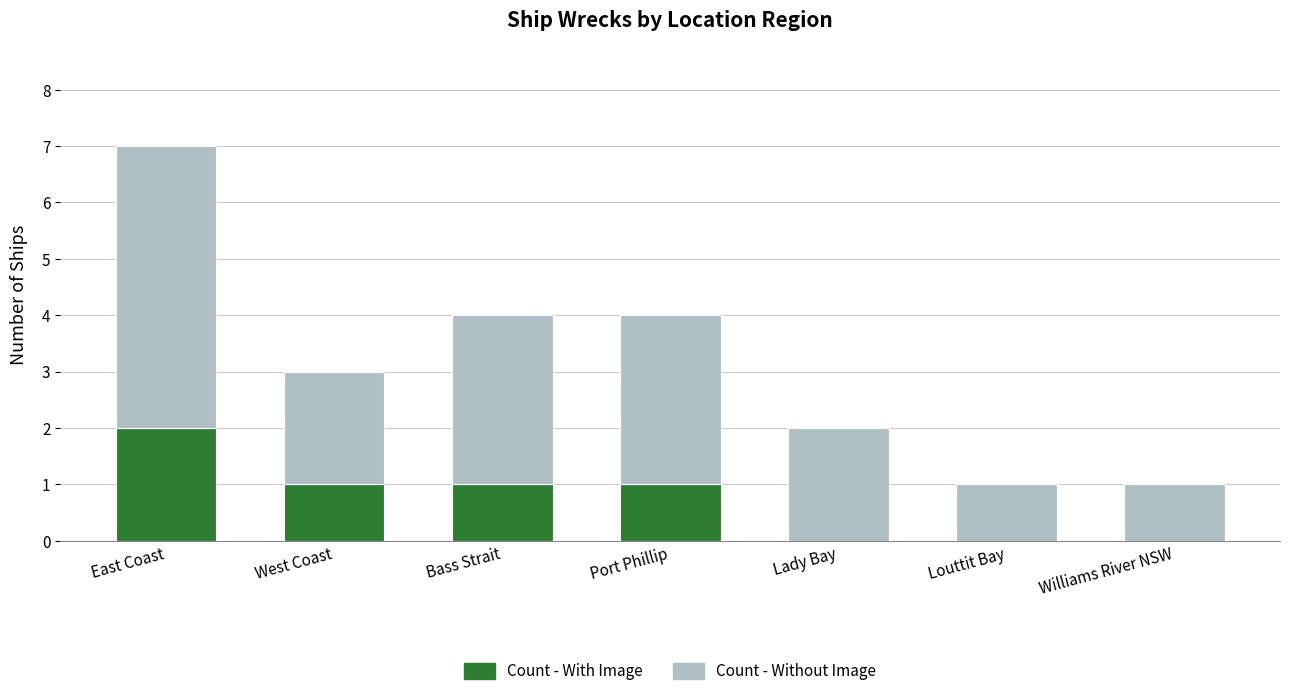

Is it true that Count - With Image equals 1 at Williams River NSW?

False